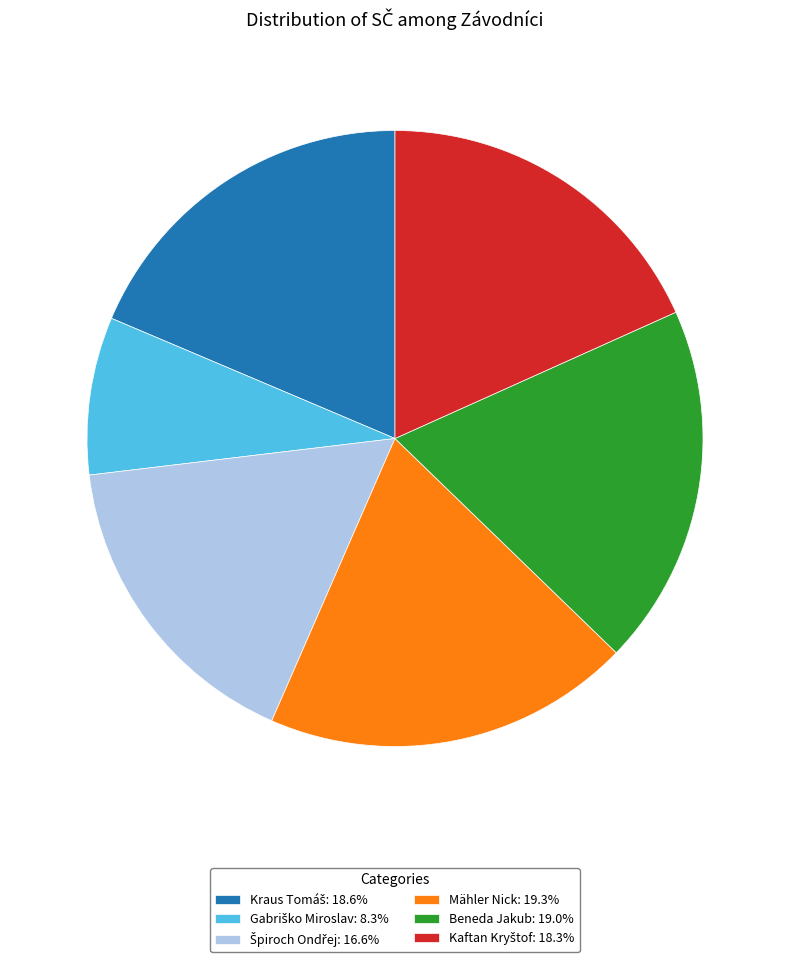

Is Mähler Nick: 19.3% the majority of the pie?

No